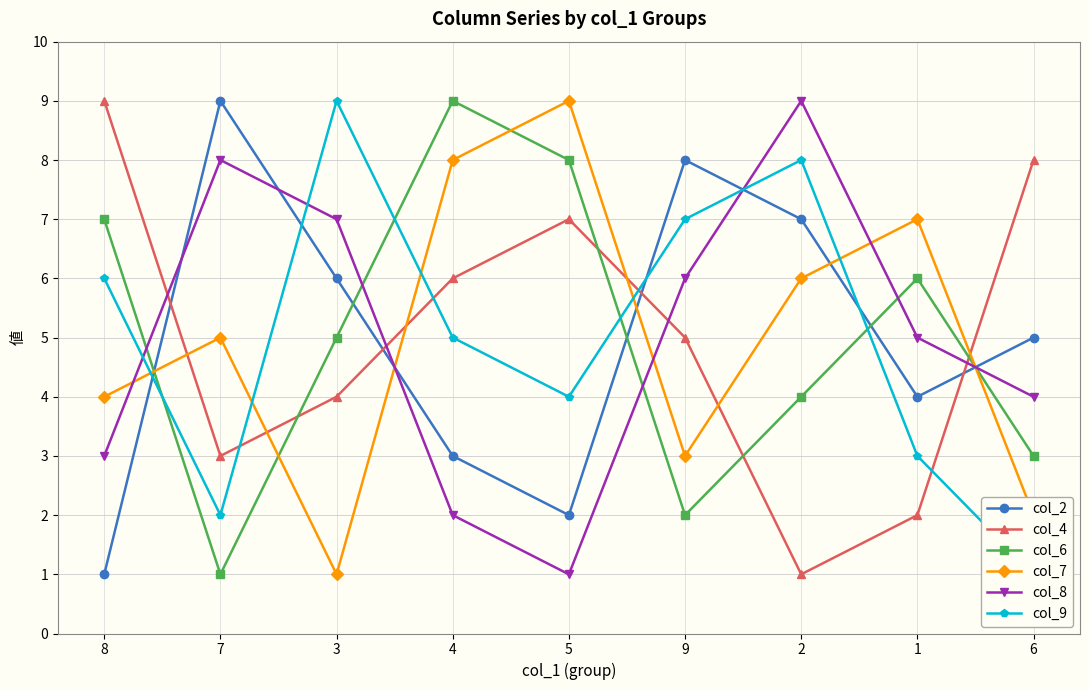

Count the number of categories in the chart.

9